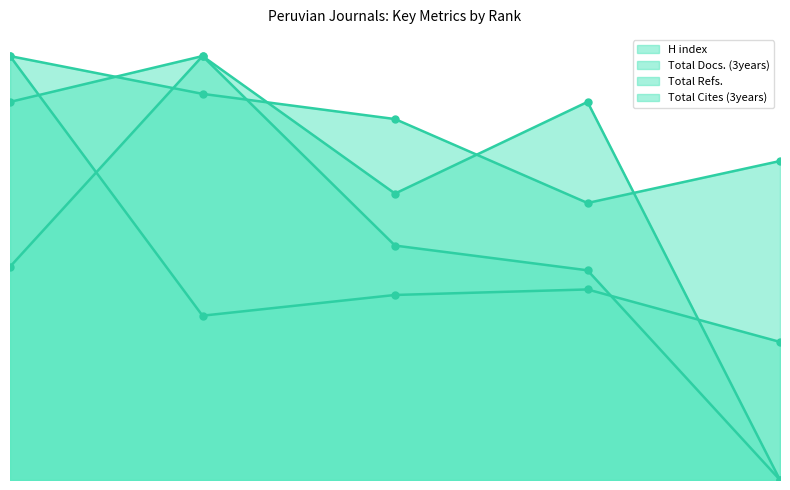

At which label is Total Refs. closest to 82?

3